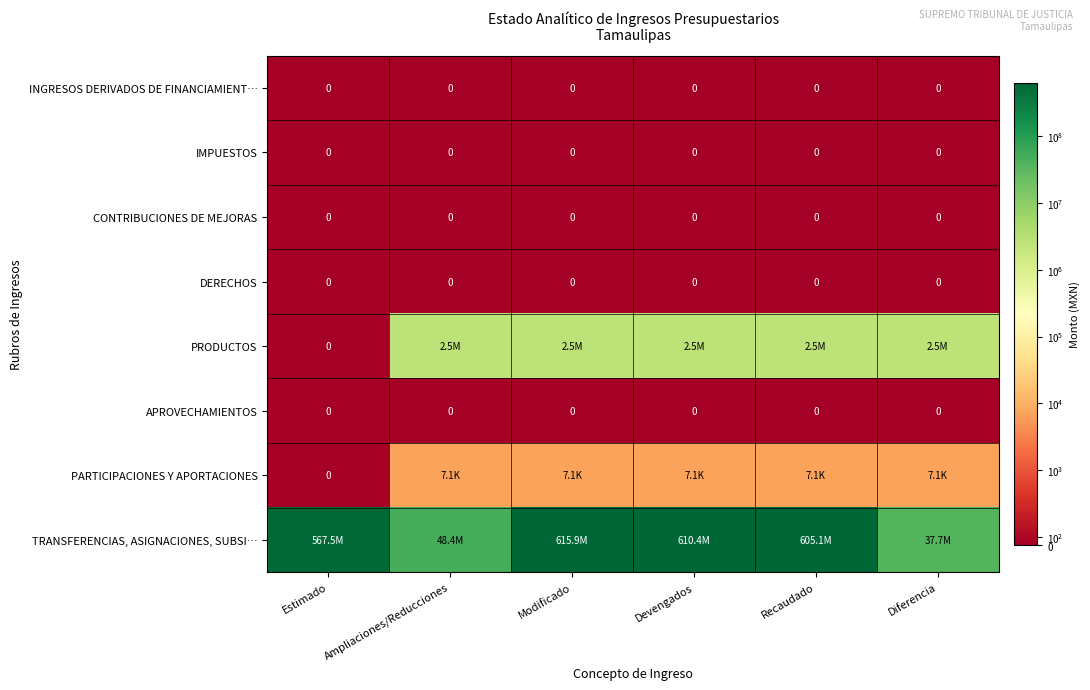

Rank the series at Recaudado from highest to lowest value.

TRANSFERENCIAS, ASIGNACIONES, SUBSI…, PRODUCTOS, PARTICIPACIONES Y APORTACIONES, INGRESOS DERIVADOS DE FINANCIAMIENT…, IMPUESTOS, CONTRIBUCIONES DE MEJORAS, DERECHOS, APROVECHAMIENTOS